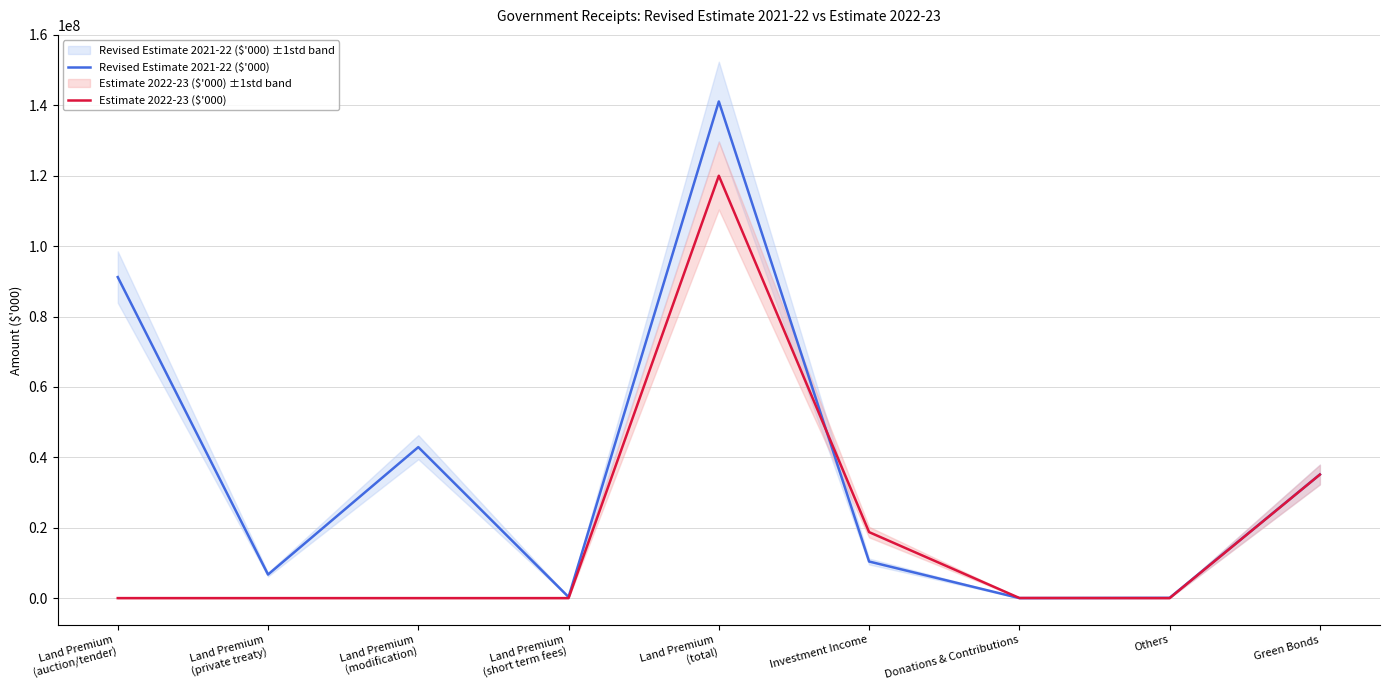

How many interior local peaks does the Estimate 2022-23 ($'000) series have?

1